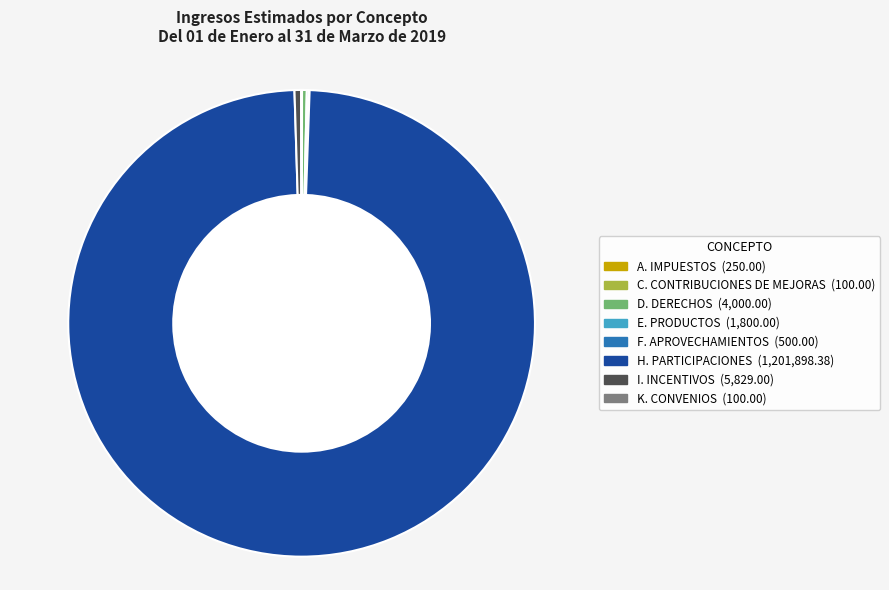

Which category has the biggest portion of the pie?

H. PARTICIPACIONES